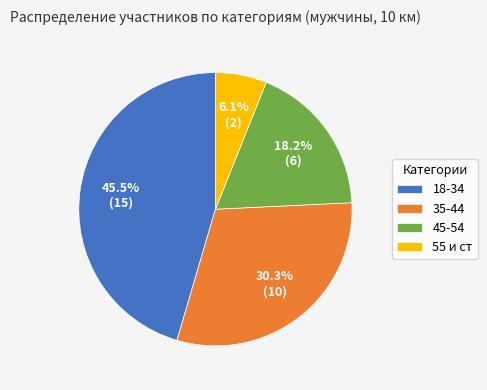

What percentage is NOT represented by 18-34?

54.5%